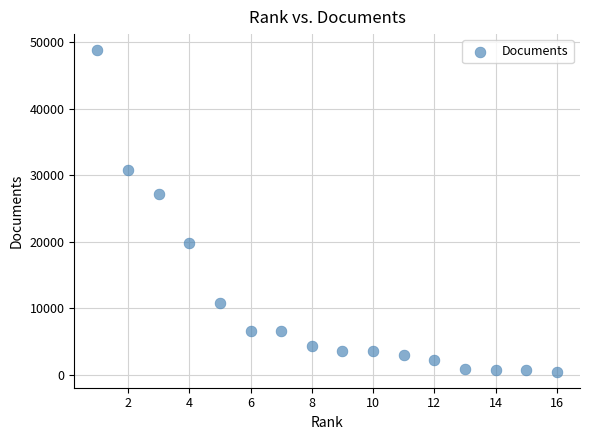

What is the range of Y values (max minus min)?

48334